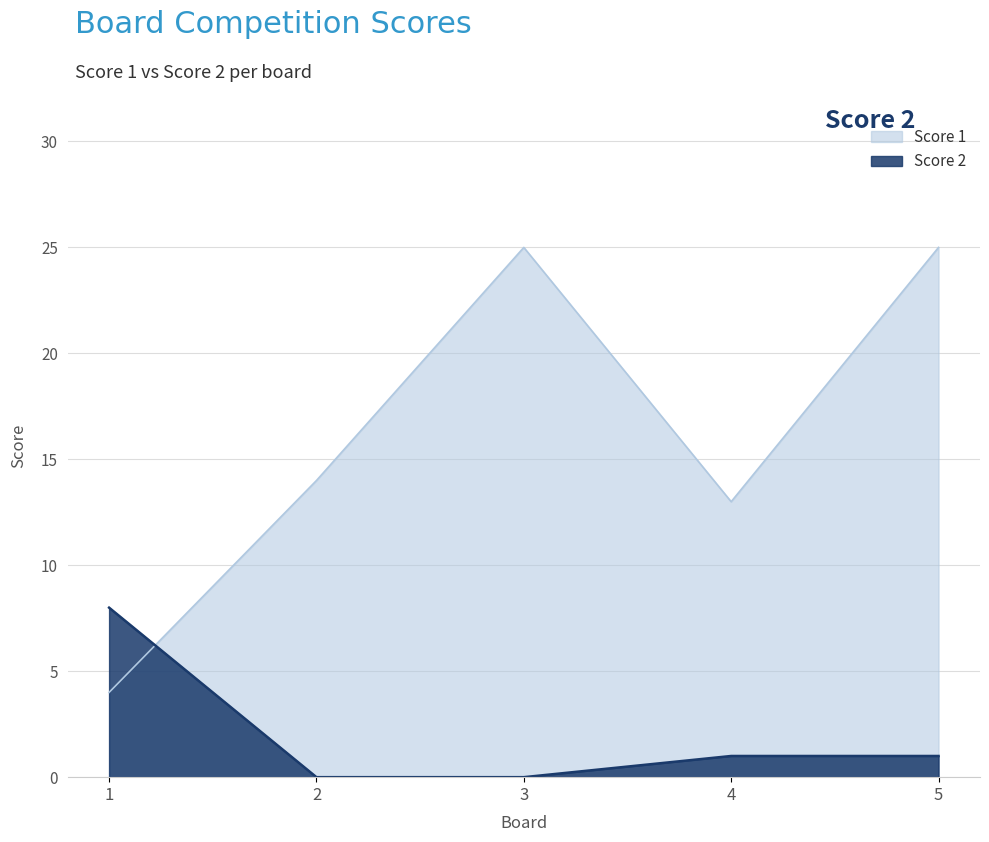

What is the difference between the maximum and second lowest values in the Score 1 series?

12